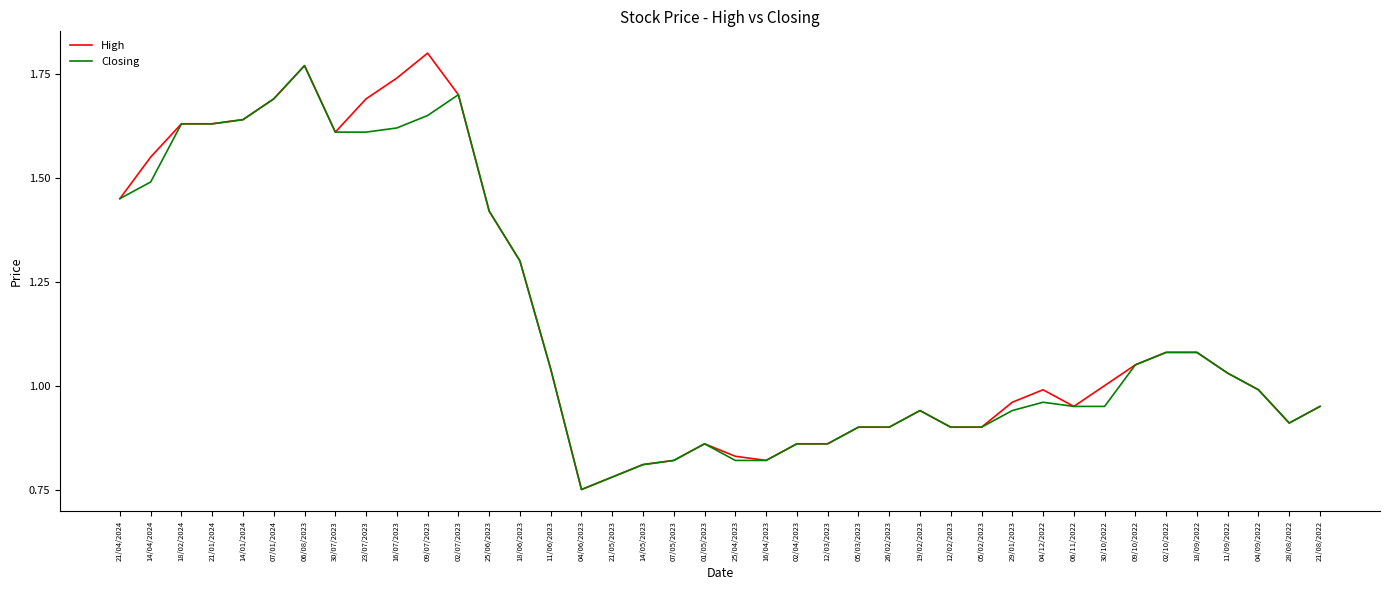

Rank the series at 14/04/2024 from lowest to highest value.

Closing, High